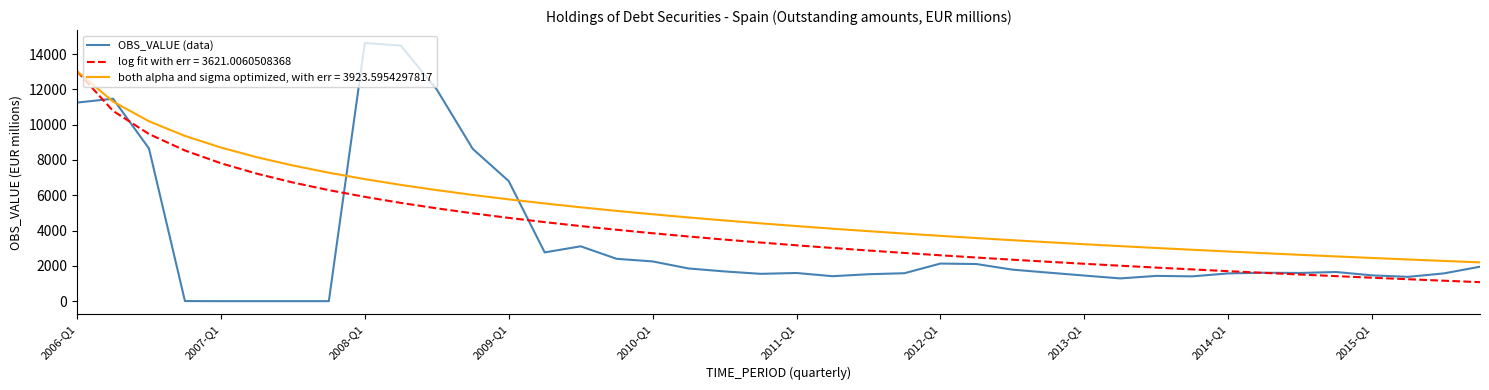

Which series has the largest range (max minus min)?

OBS_VALUE (data)